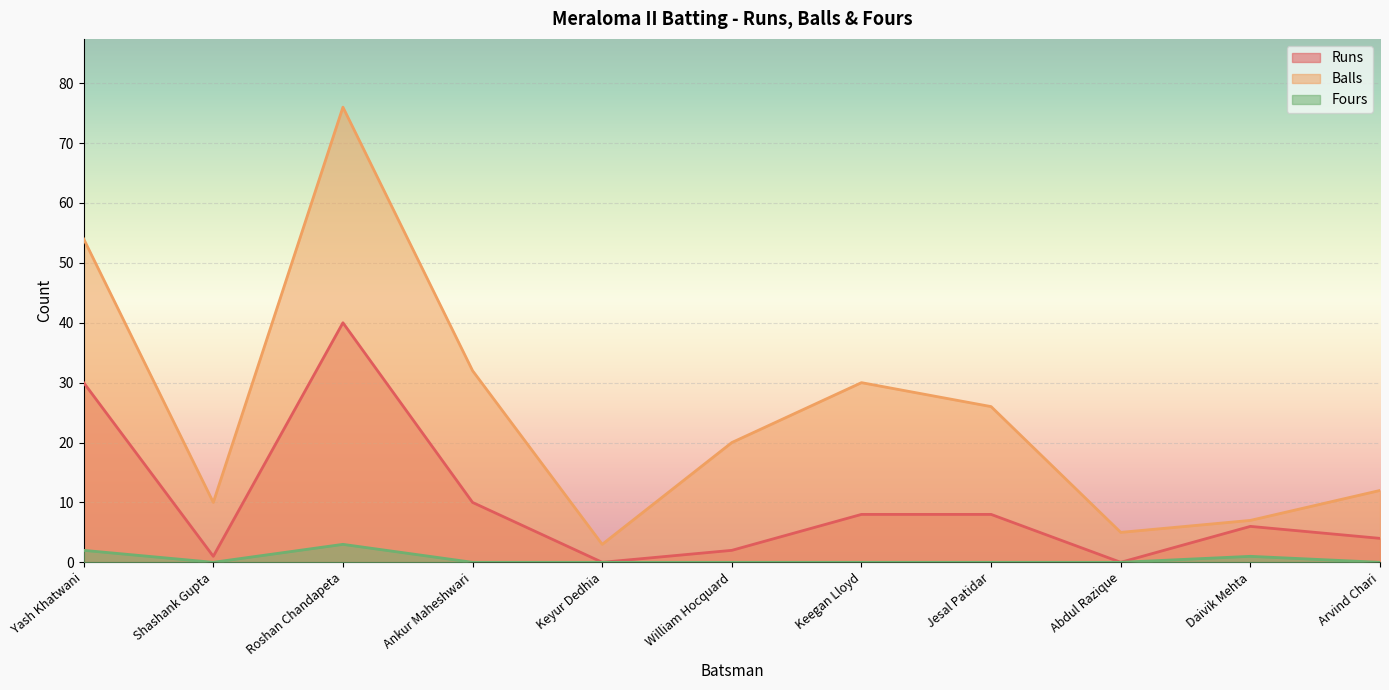

True or false: Fours and Balls intersect in this chart.

False